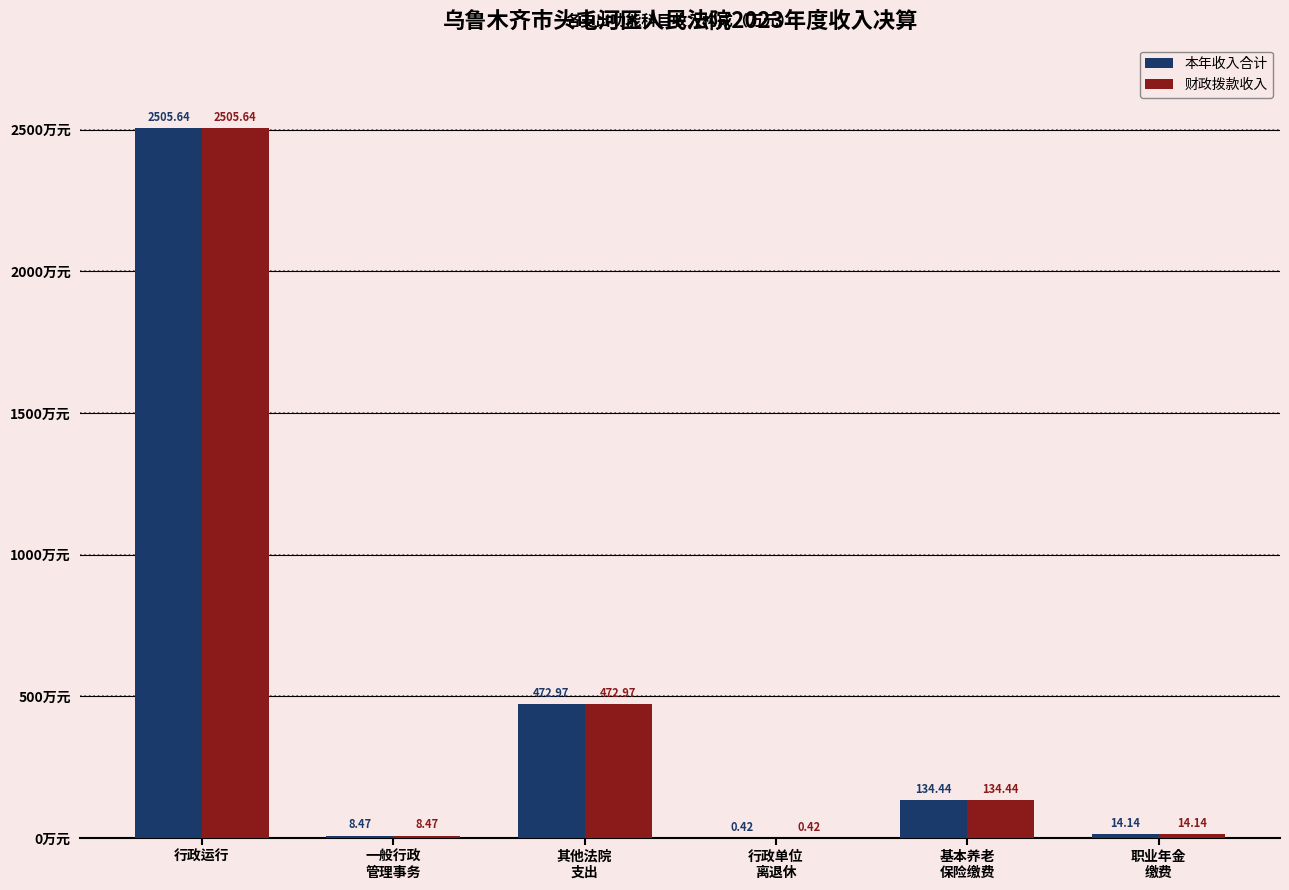

How many groups of bars are there?

6